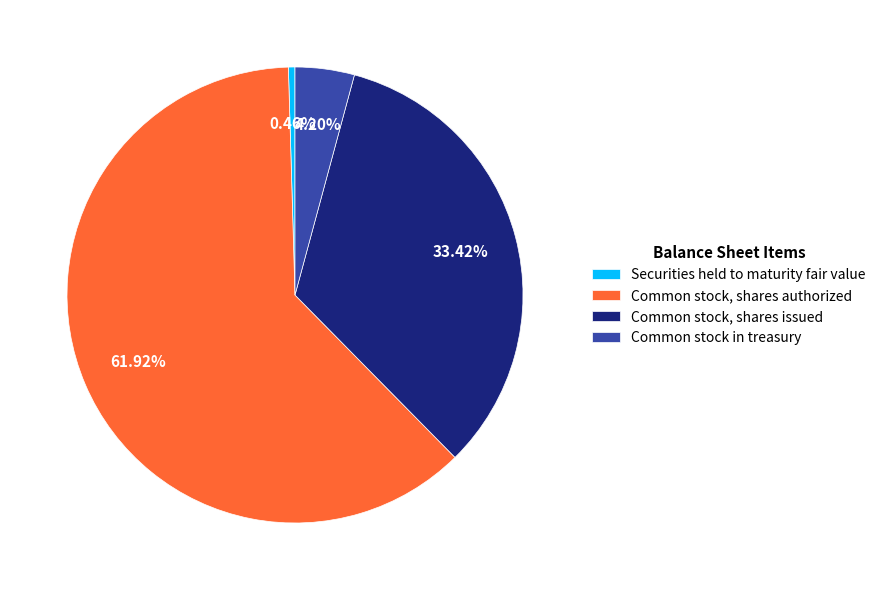

Between Securities held to maturity fair value and Common stock, shares authorized, which is larger?

Common stock, shares authorized